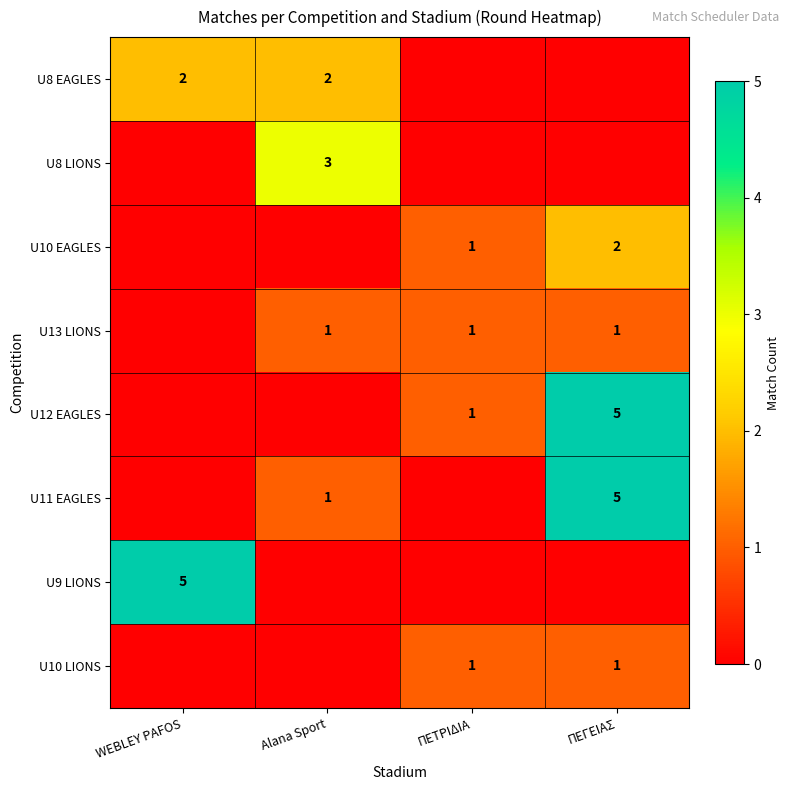

At which category does the chart reach its peak across all series?

ΠΕΓΕΙΑΣ